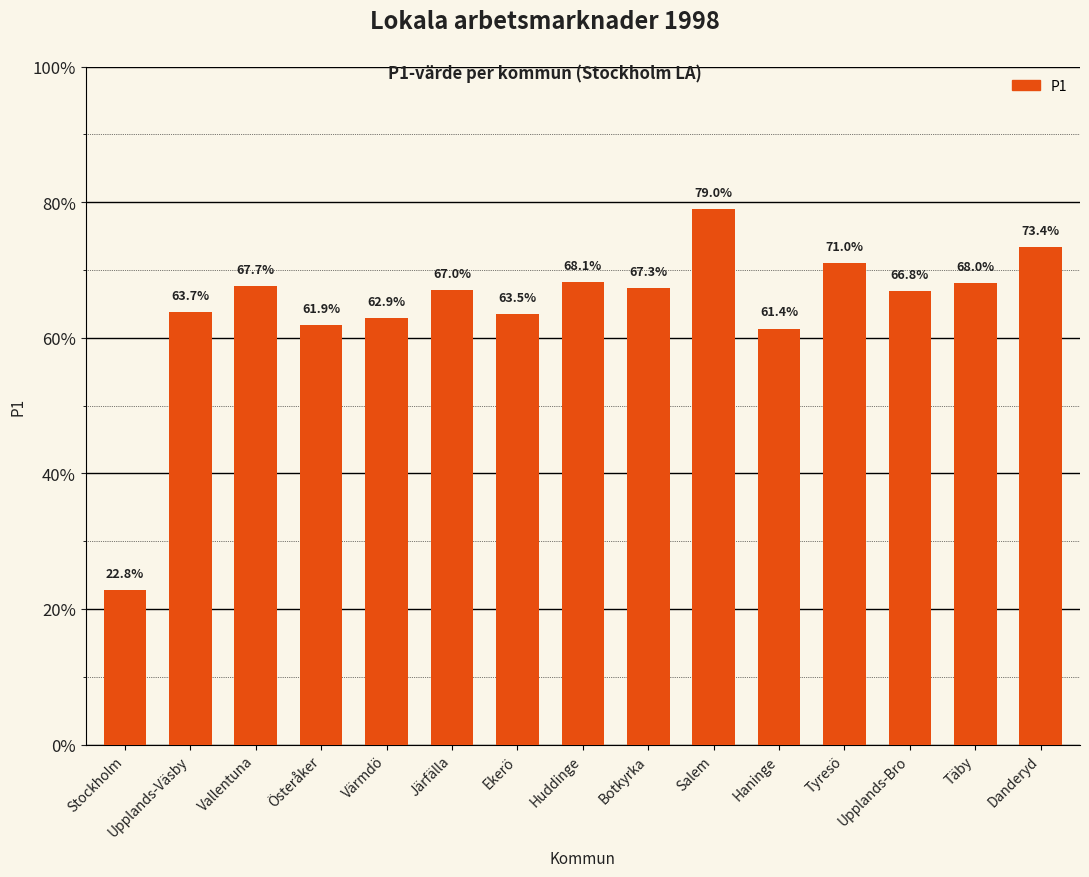

Count the number of categories in the chart.

15